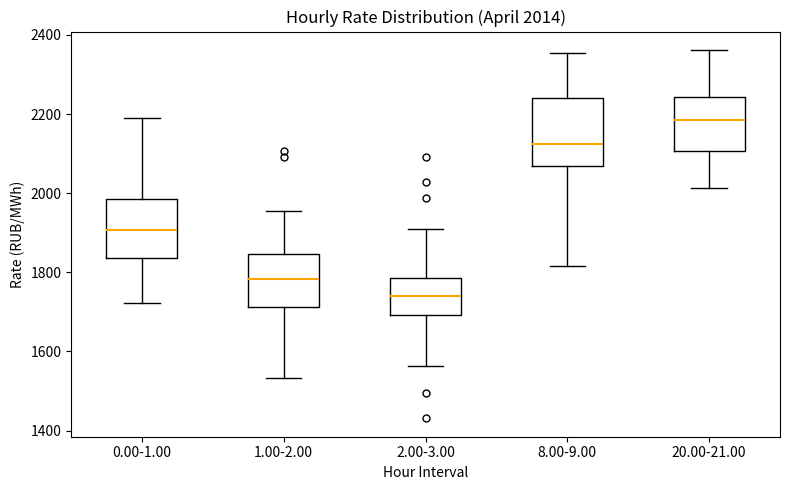

Which box is the tallest, from its lower edge to its upper edge?

8.00-9.00